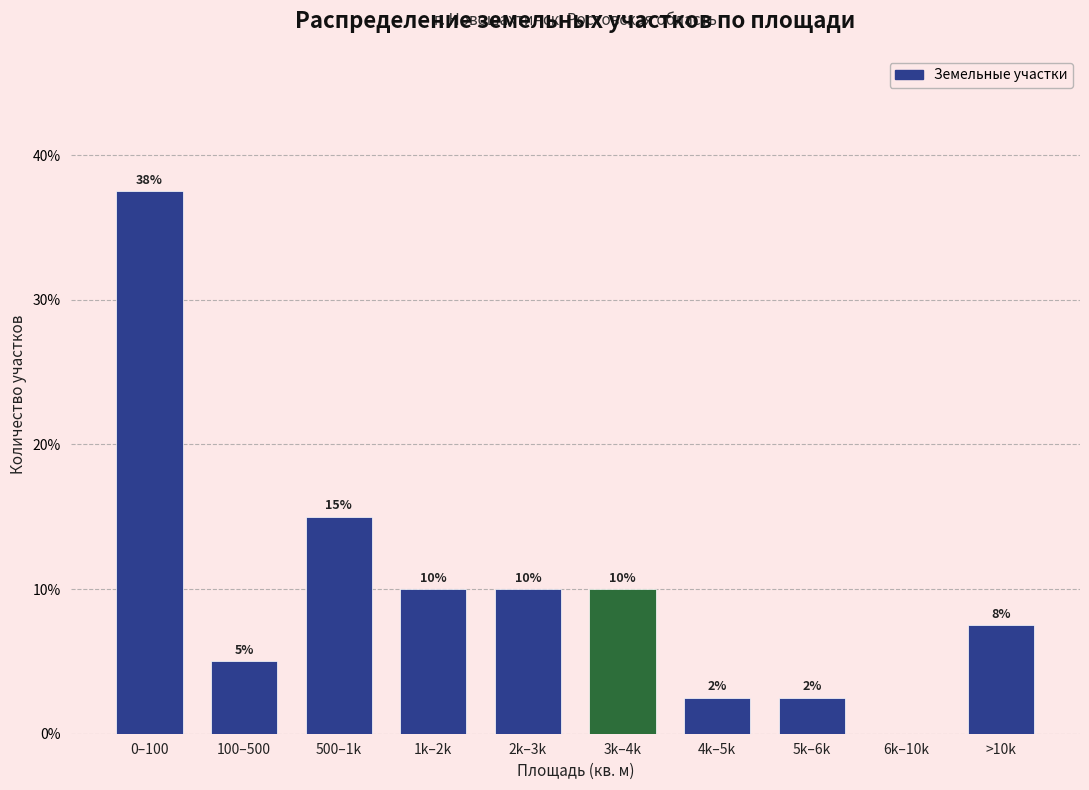

Read the value at 2k–3k.

10.0